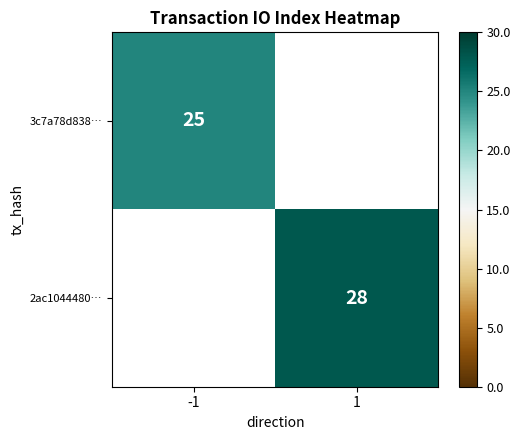

The value of 3c7a78d838… at -1 is 38. True or false?

False